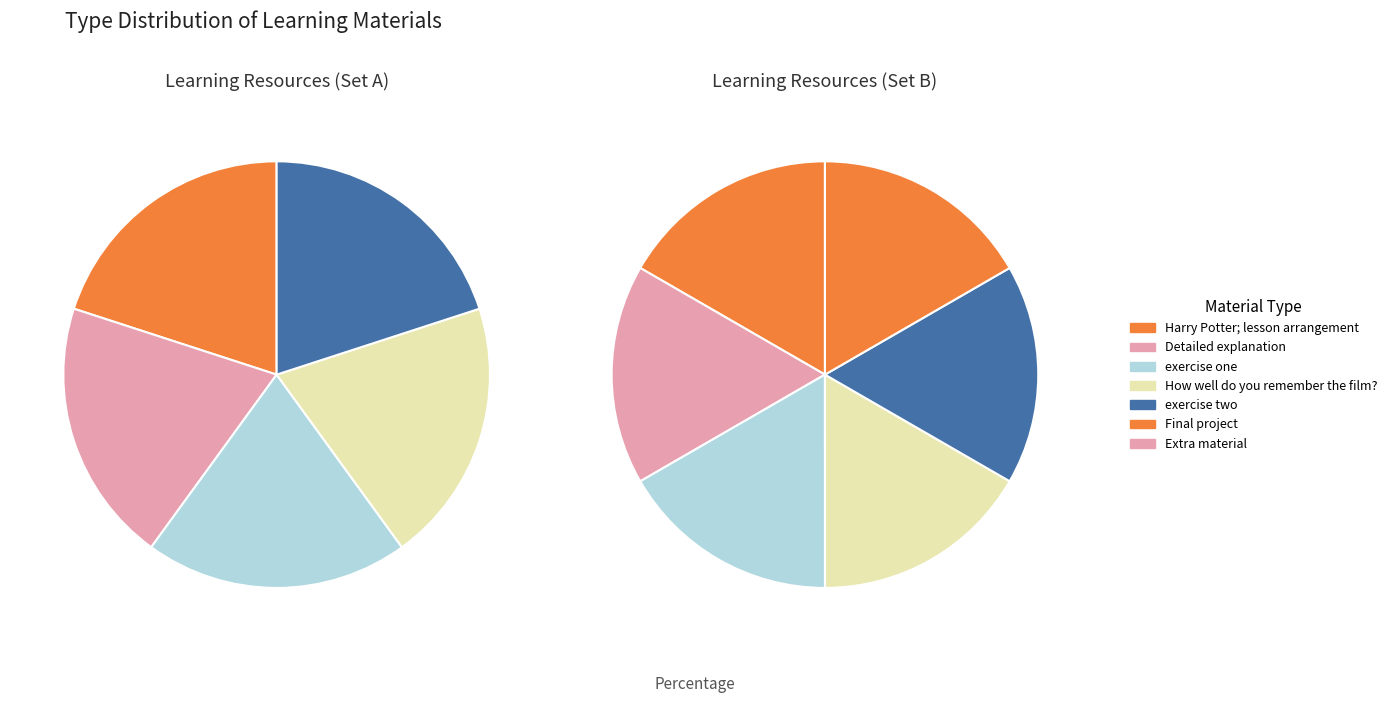

The exercise one slice represents 8% of the pie. True or false?

False